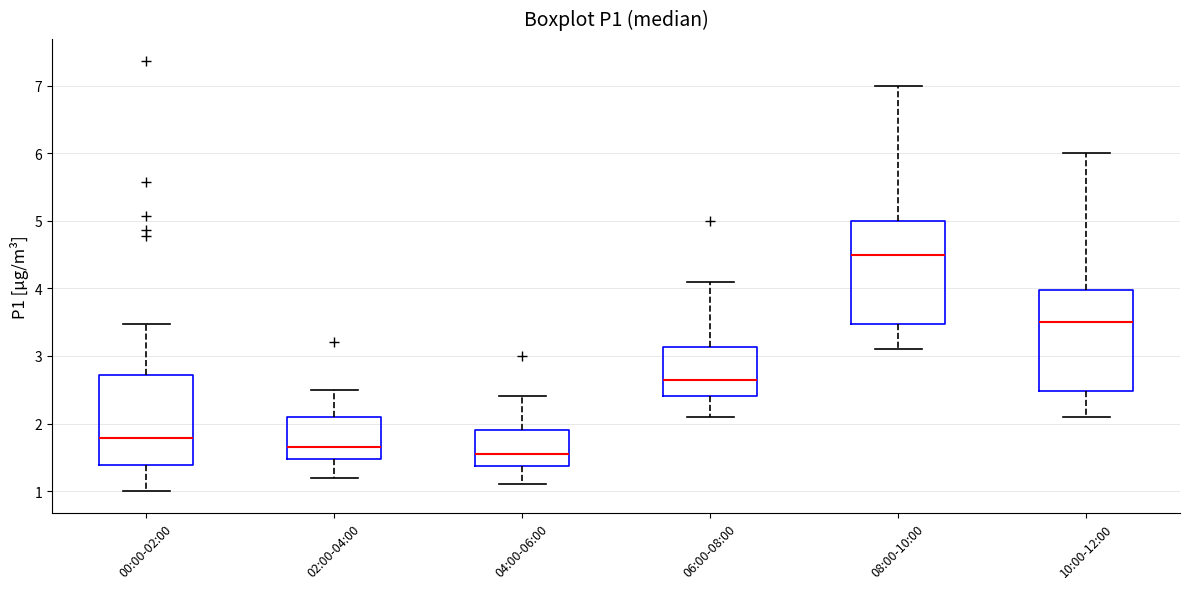

Reading left to right, transcribe this box plot: for each box, give where its median line is, the range the box spans, and where its two whiskers end, as read against the y-axis. The values are not printed on the chart, so give them approximately, as read against the axis.

00:00-02:00: median 1.8, box 1.4 to 2.7, whiskers 1.0 to 3.5
02:00-04:00: median 1.7, box 1.5 to 2.1, whiskers 1.2 to 2.5
04:00-06:00: median 1.6, box 1.4 to 1.9, whiskers 1.1 to 2.4
06:00-08:00: median 2.7, box 2.4 to 3.1, whiskers 2.1 to 4.1
08:00-10:00: median 4.5, box 3.5 to 5.0, whiskers 3.1 to 7.0
10:00-12:00: median 3.5, box 2.5 to 4.0, whiskers 2.1 to 6.0